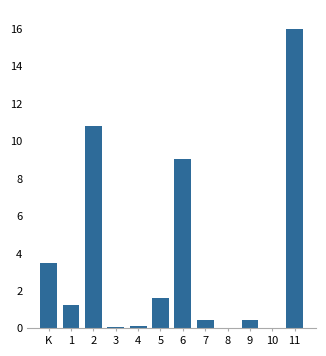

What is the sum of all values?

43.3